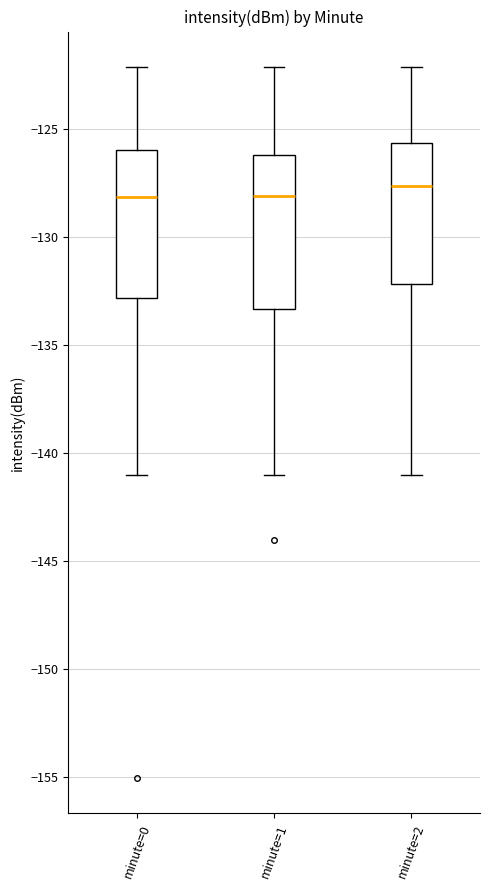

Where is the lower edge of the box for minute=1 on the y-axis? The values are not printed on the chart, so give them approximately, as read against the axis.

-133.5